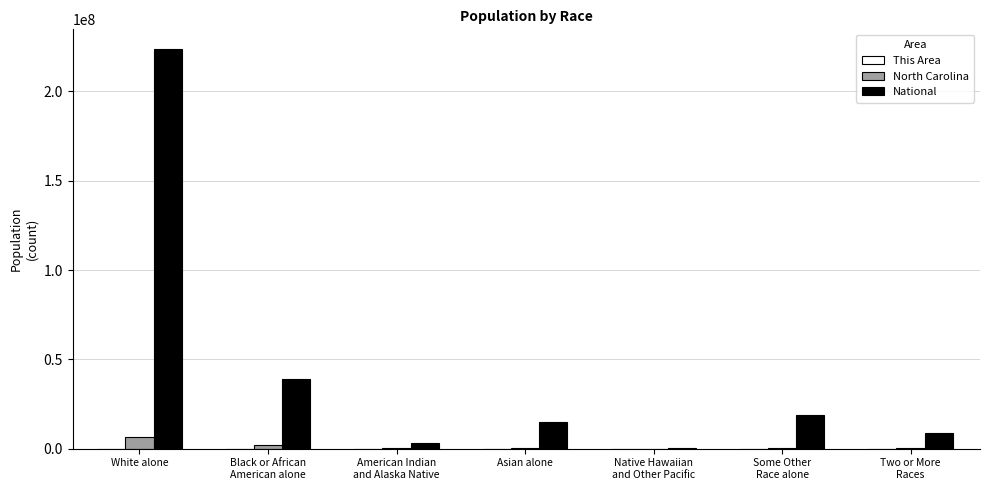

Which category has the highest value across all series?

White alone